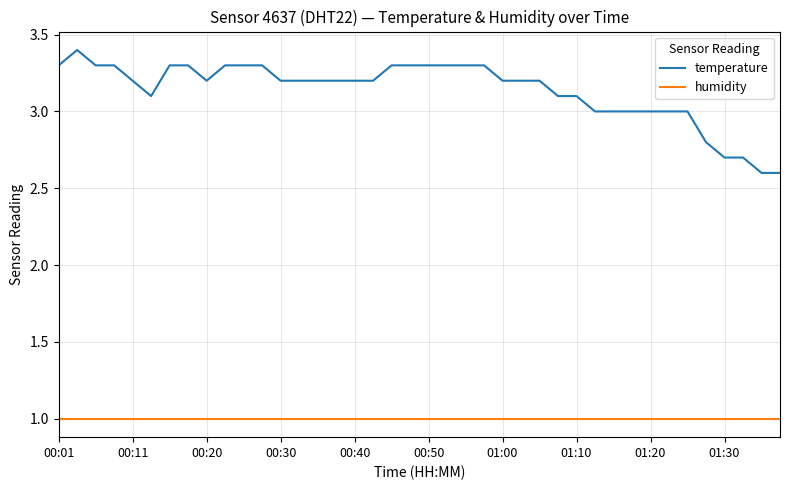

True or false: humidity and temperature cross at least once.

False